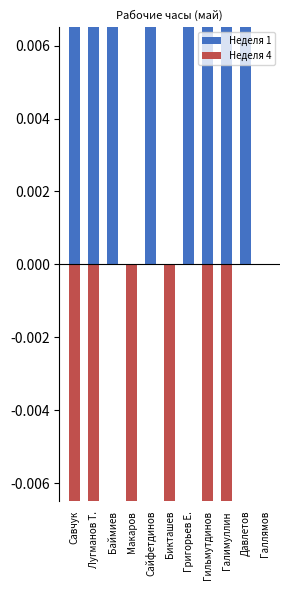

Does the chart contain stacked bars?

No